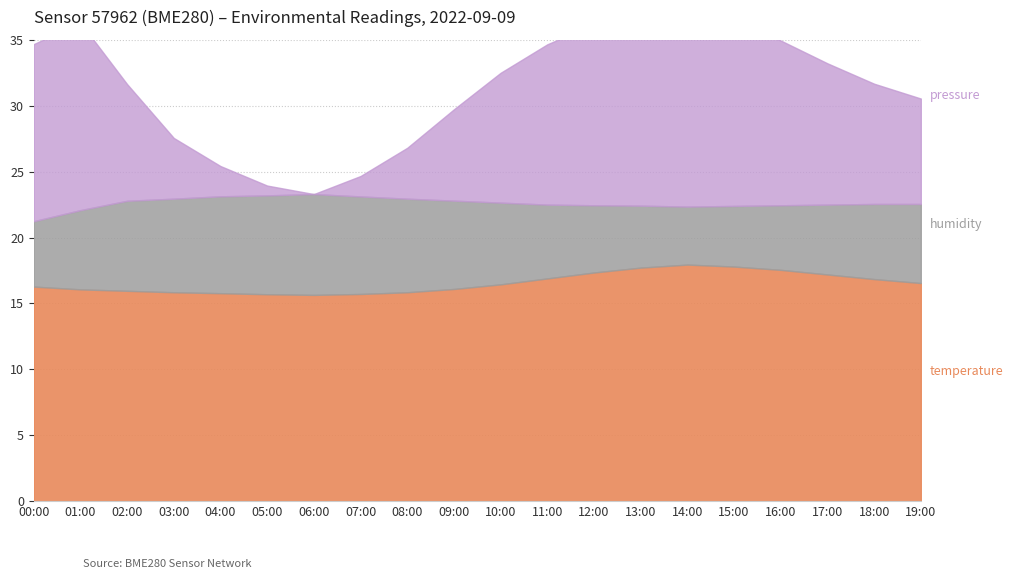

True or false: temperature has more than 1 points higher than both neighbors.

False